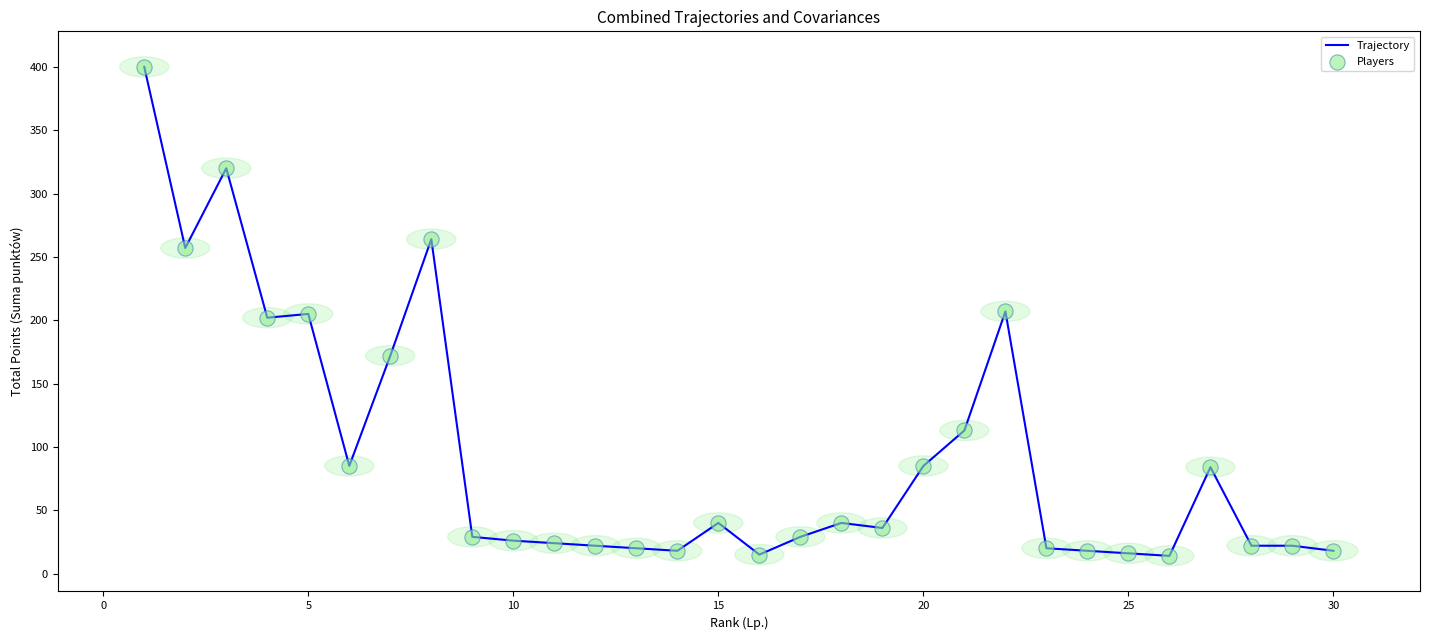

What is the maximum value shown in the chart?

400